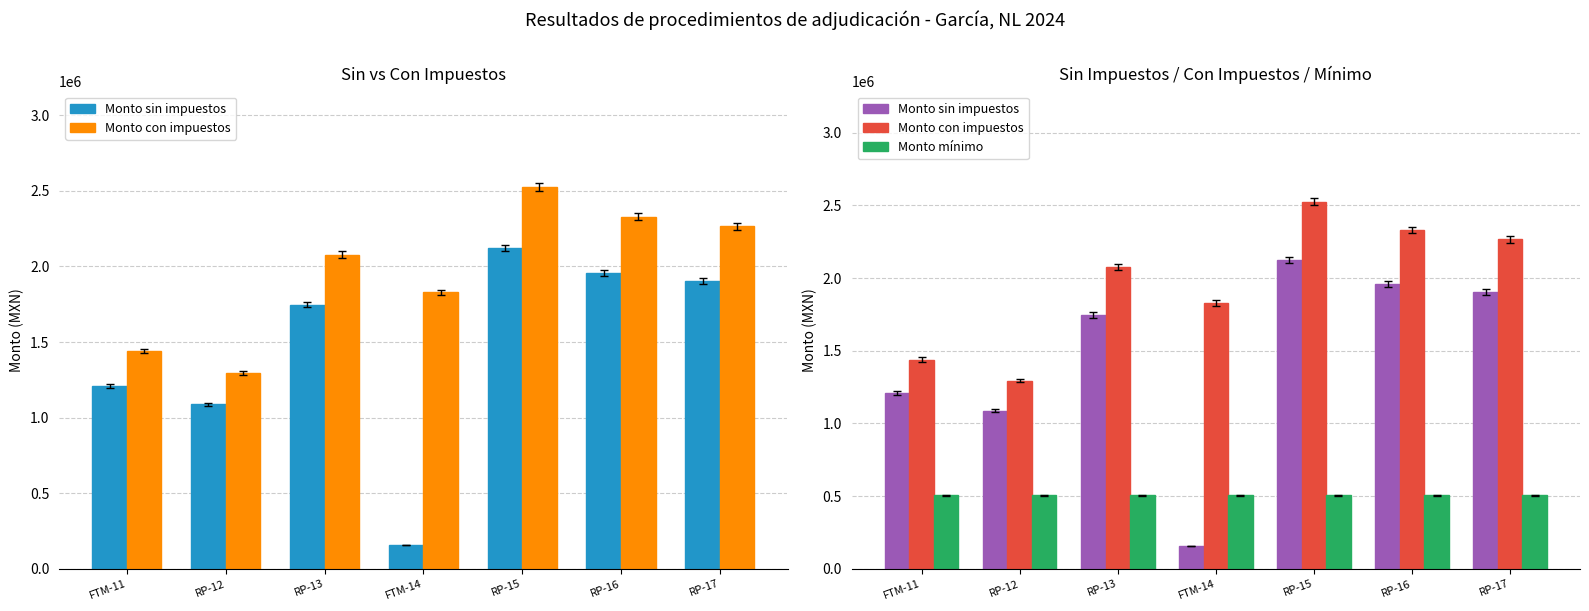

How many bars are there in each group?

3